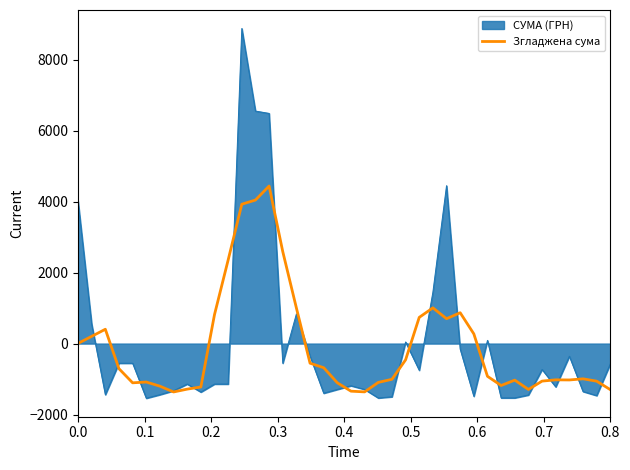

Which series has the widest spread of values?

СУМА (ГРН)